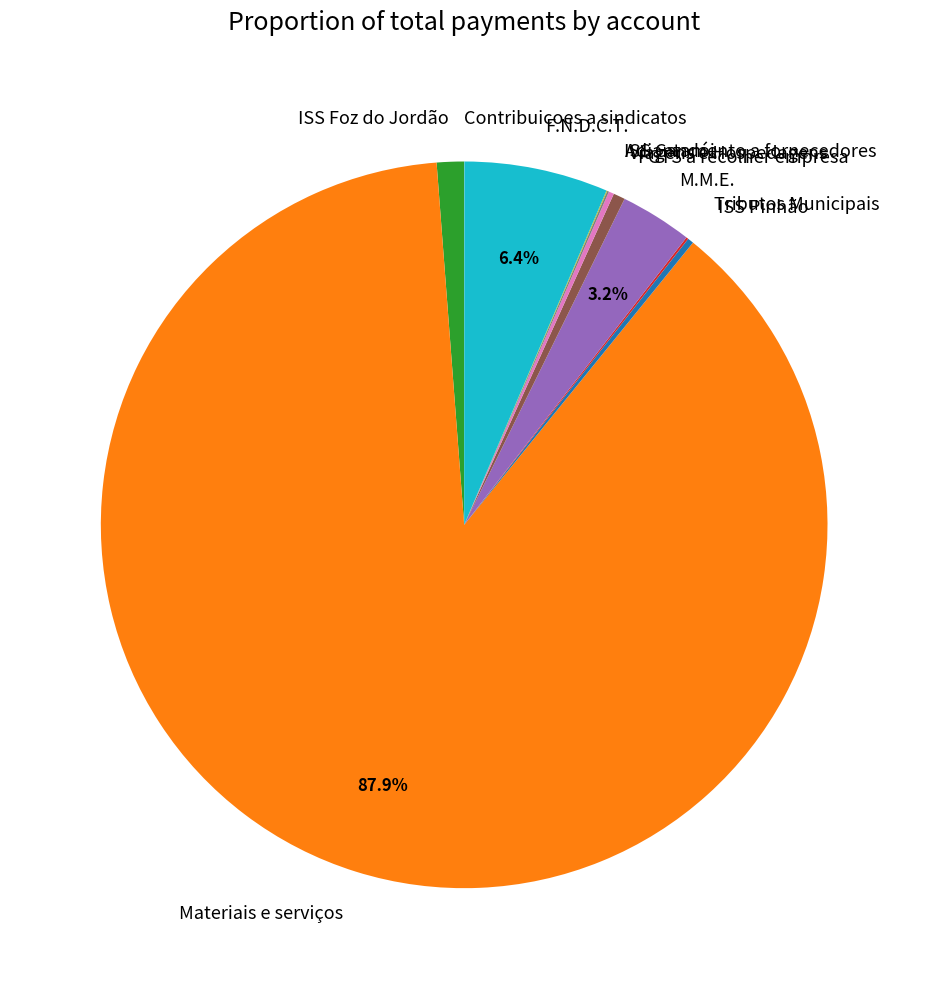

Which category has the biggest portion of the pie?

Materiais e serviços